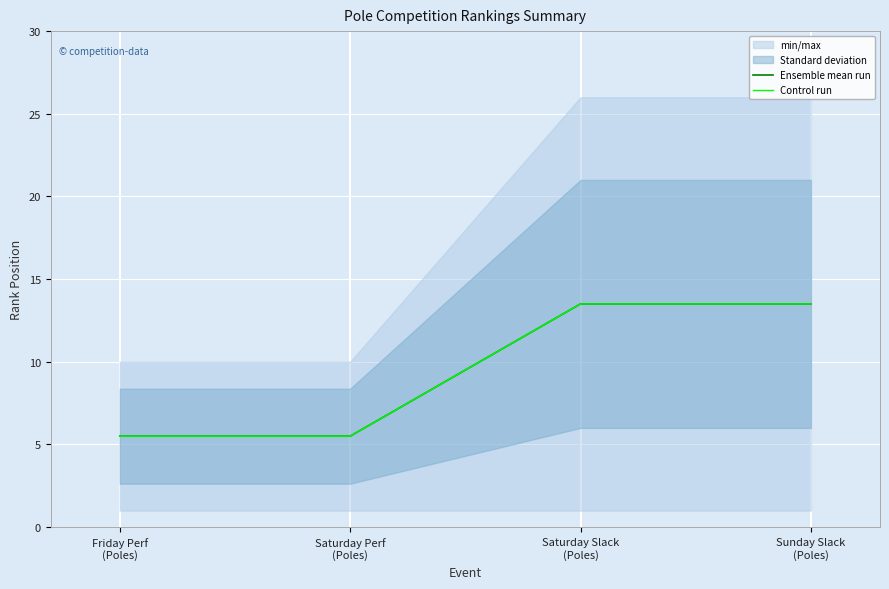

How many lines are shown in the chart?

2